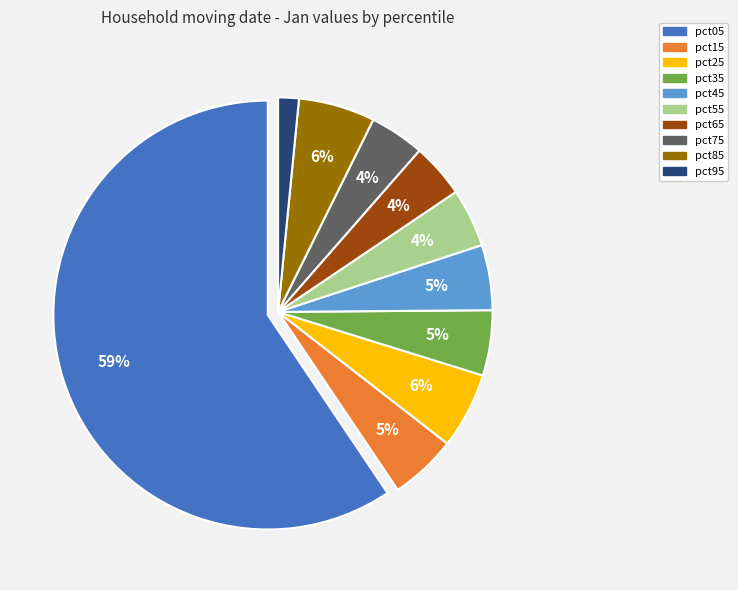

Which category has the biggest portion of the pie?

pct05